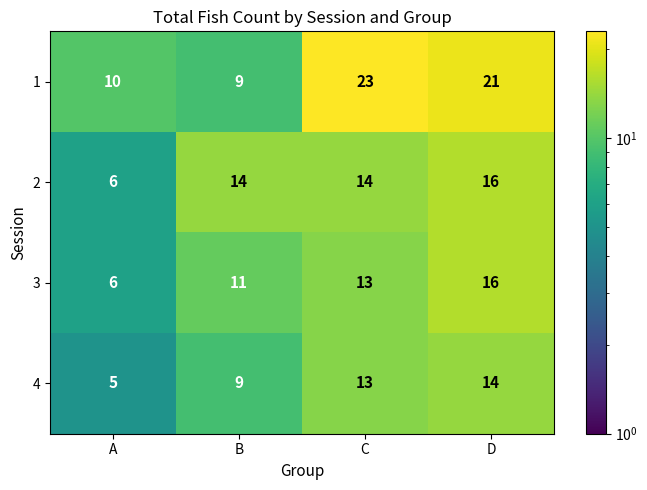

The 4 series shows 5 at D. True or false?

False